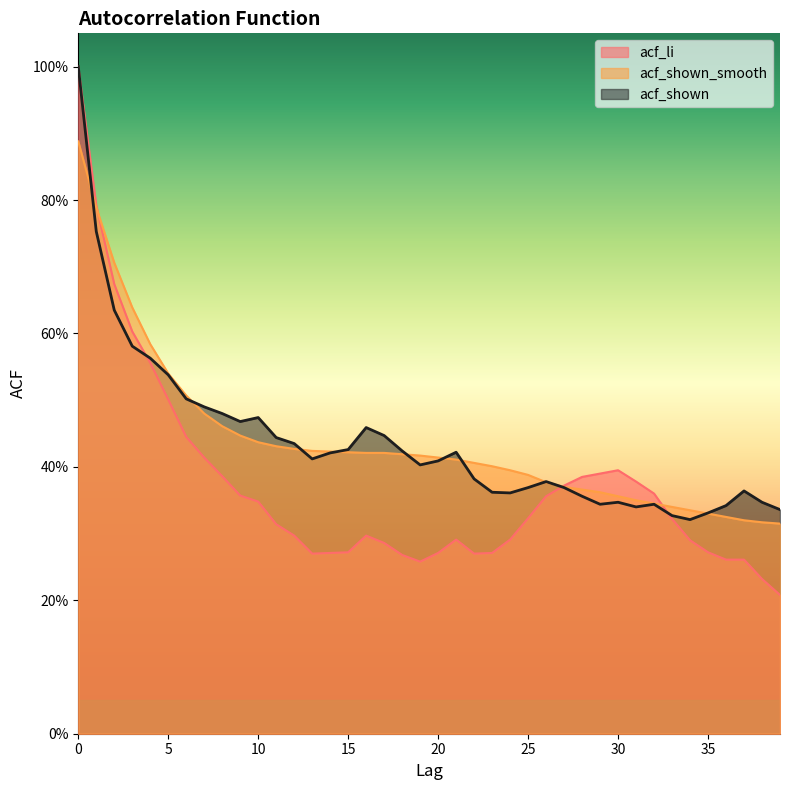

The value of acf_li at 9 is 0.4. True or false?

True